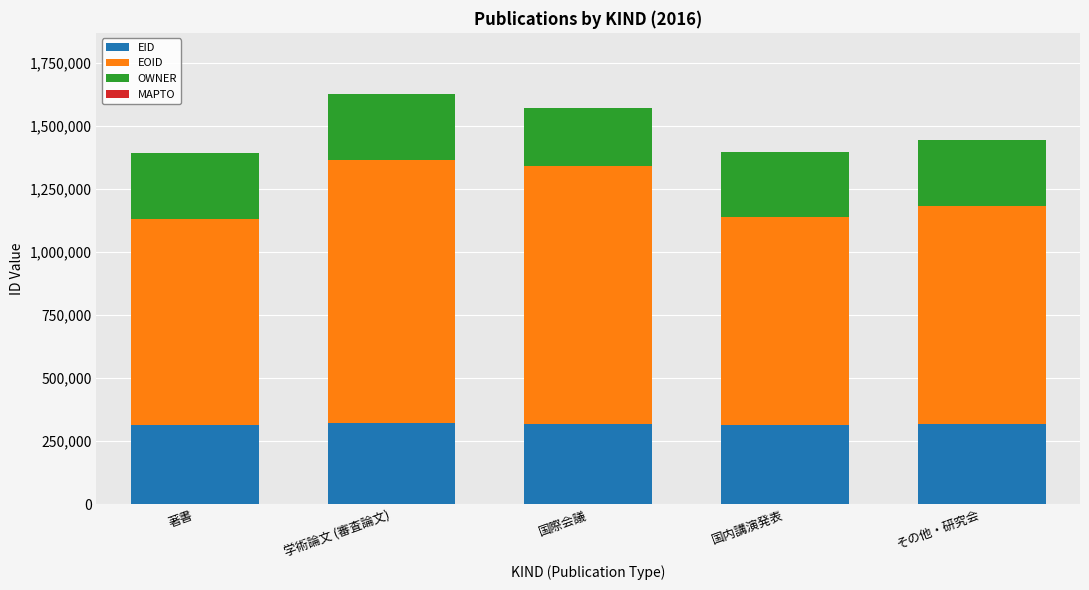

Does the chart contain any negative values?

No